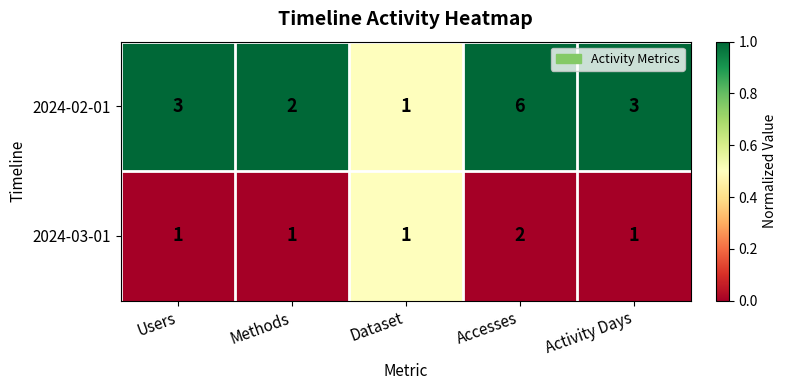

At which category is the sum across all series the highest?

Accesses